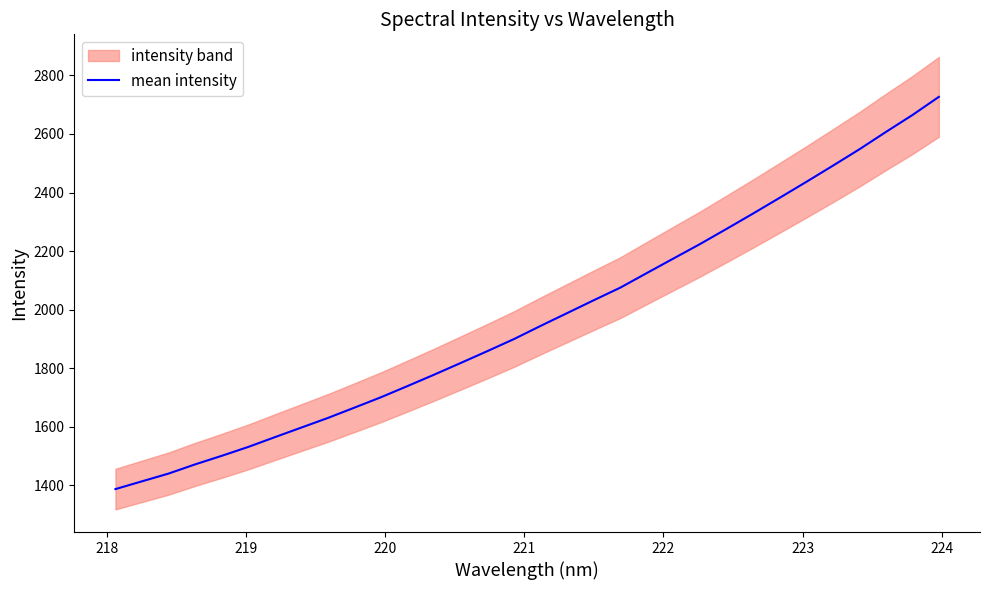

Is this an area chart (filled region under the line)?

No